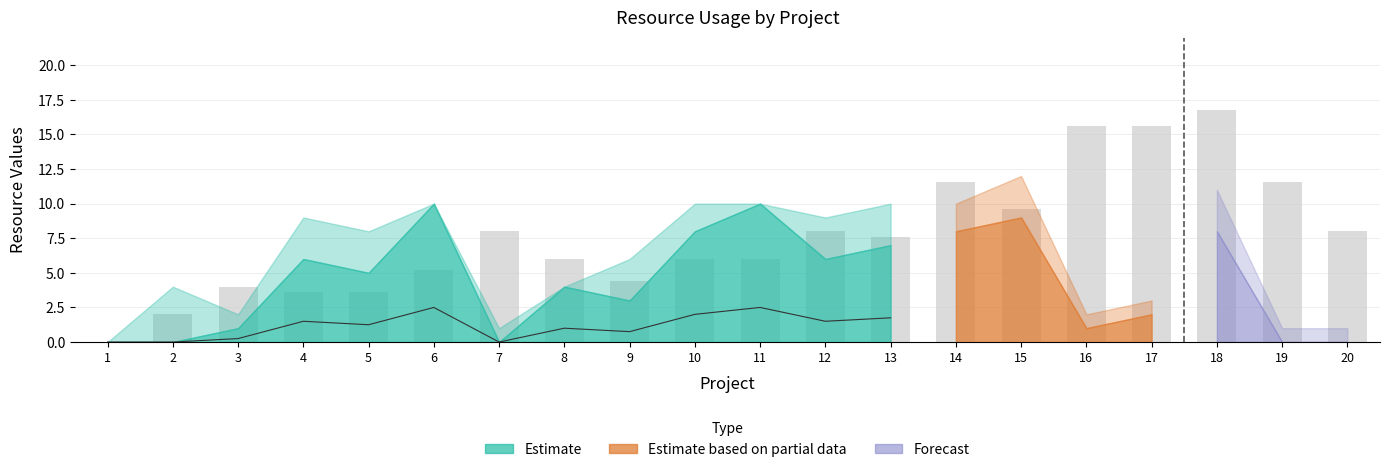

What is the difference between the maximum and minimum values in the R3_upper series?

14